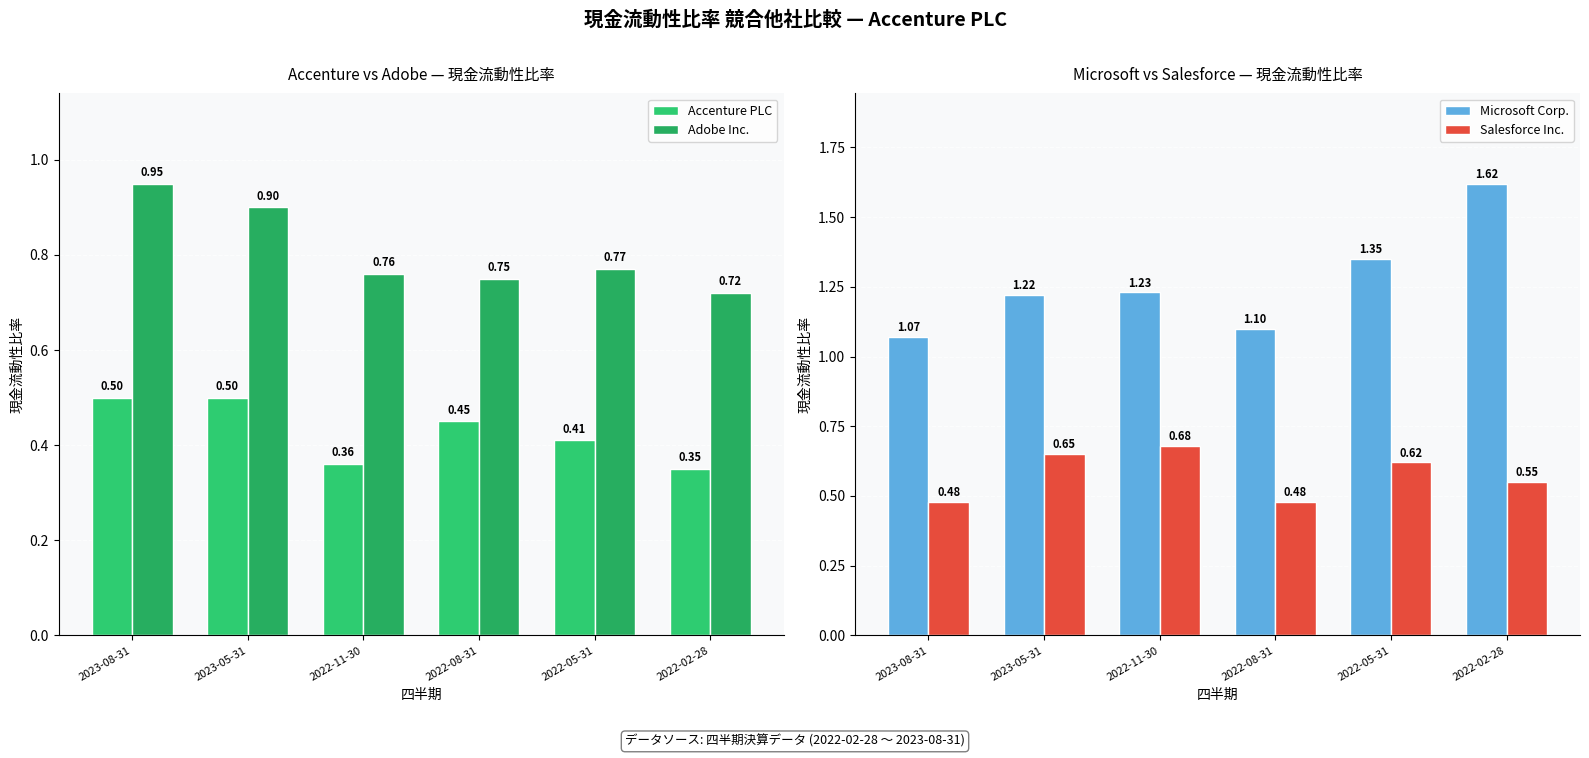

What is the label of the 2nd bar from the left?

2023-05-31